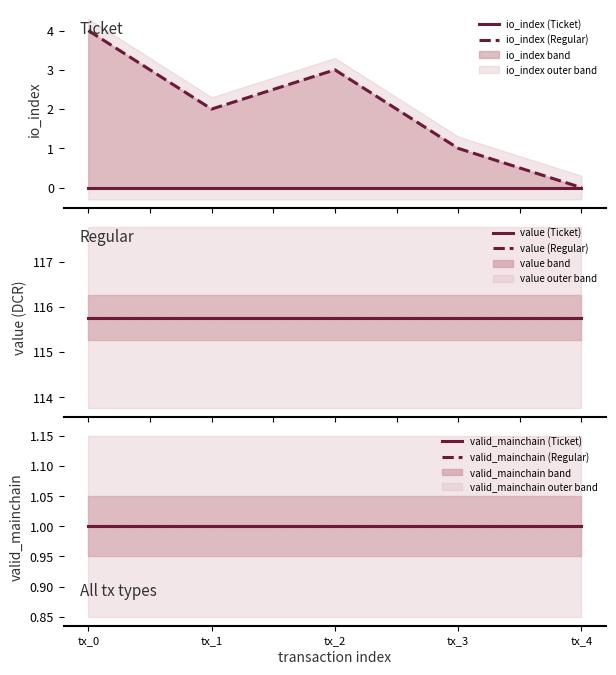

True or false: valid_mainchain (Regular) and io_index (Ticket) intersect in this chart.

False